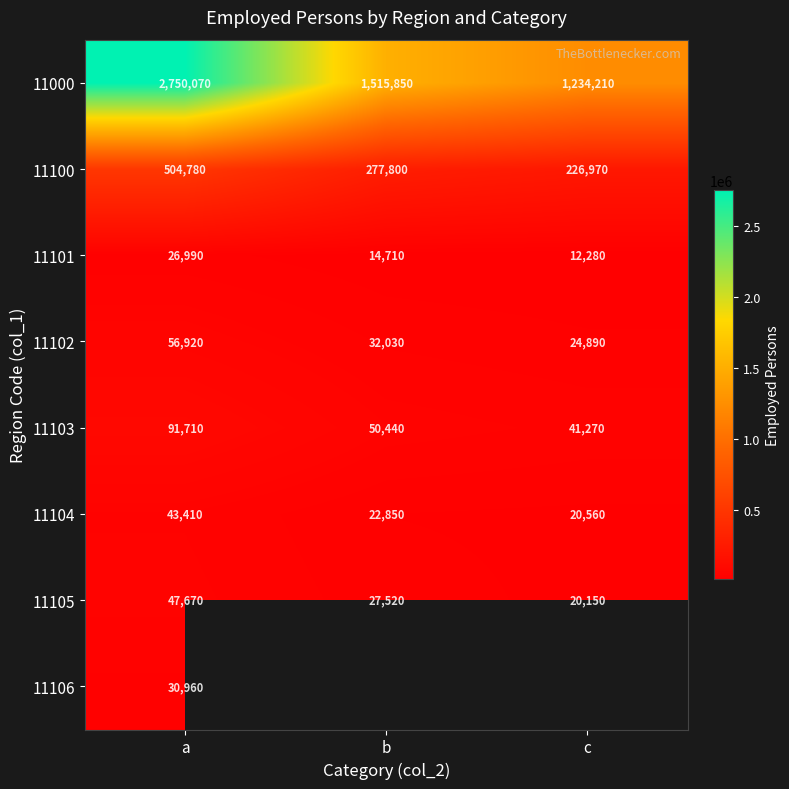

What is the difference between the highest and lowest values at a?

2723080